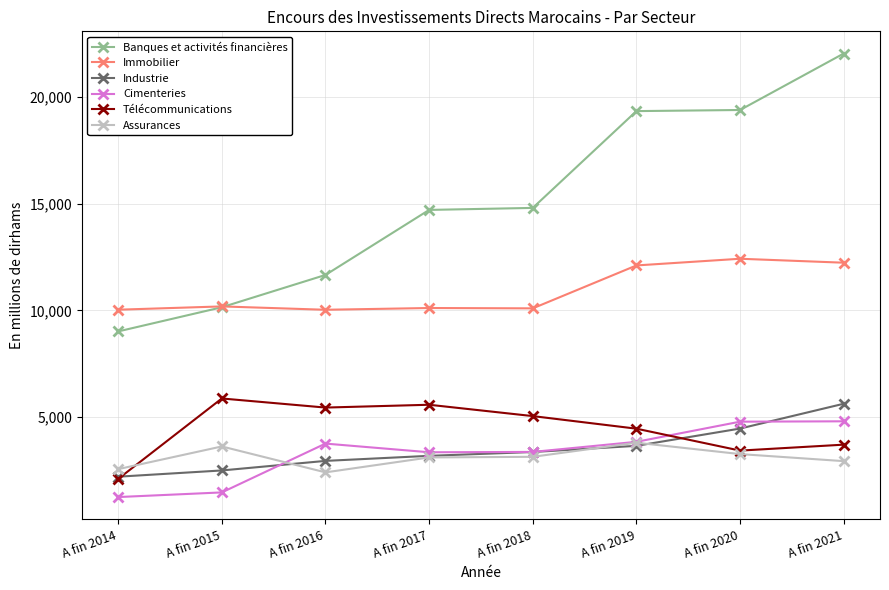

What is the value of the Industrie point at the 2nd from the left?

2508.9